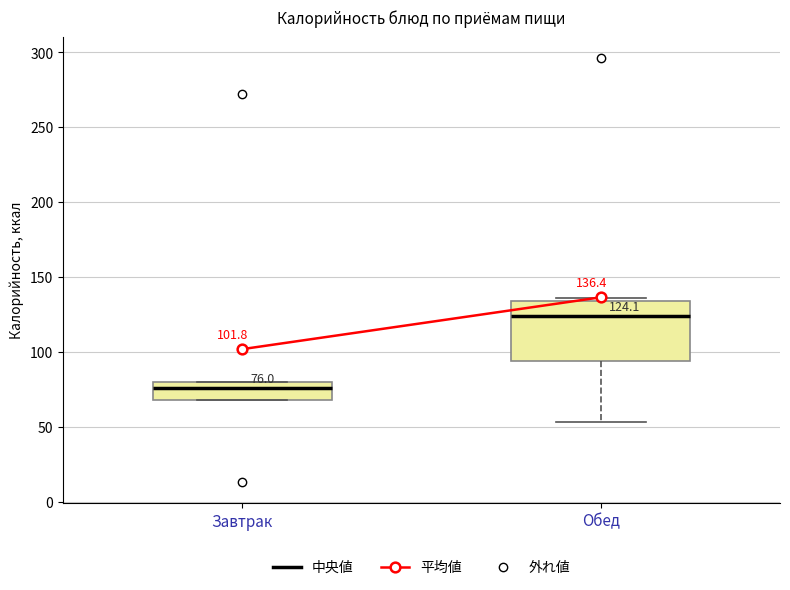

Which box is the tallest, from its lower edge to its upper edge?

Обед